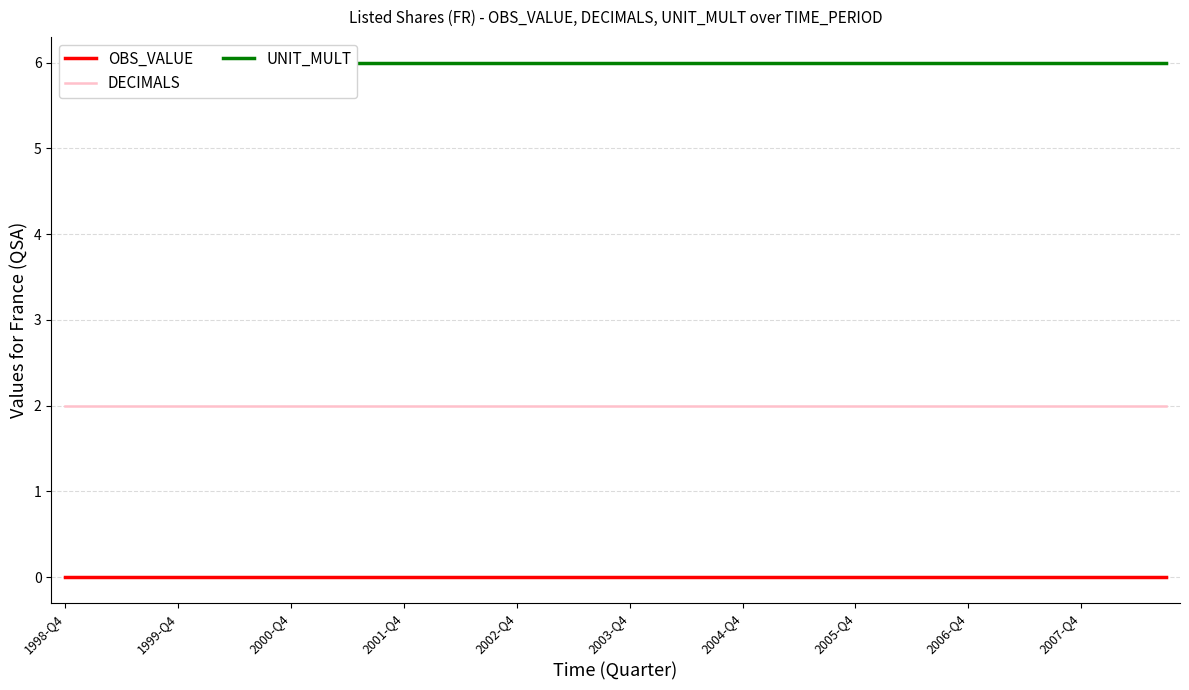

Rank the series by their average value, from highest to lowest.

UNIT_MULT, DECIMALS, OBS_VALUE